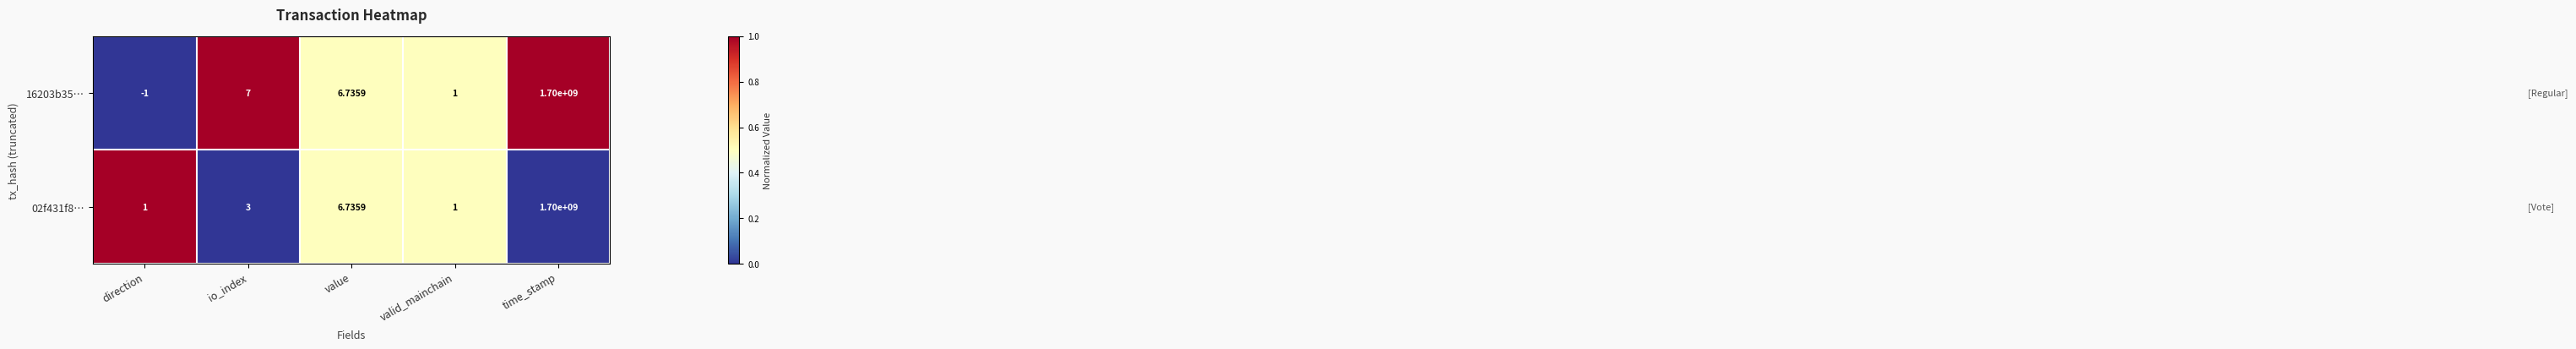

At which label is 16203b35… closest to 849999999?

io_index